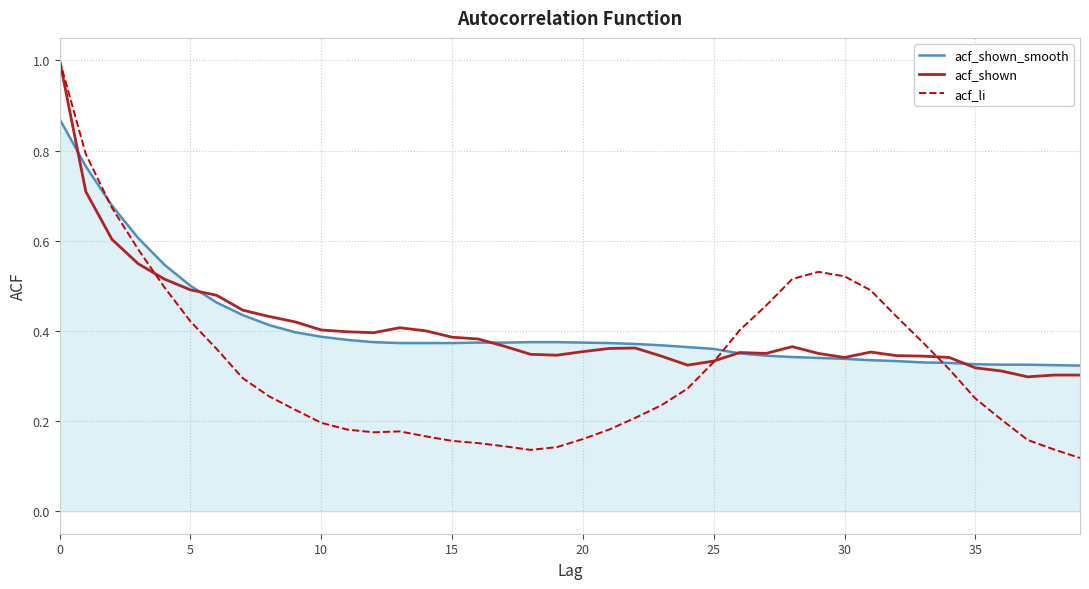

Which series has the widest spread of values?

acf_li